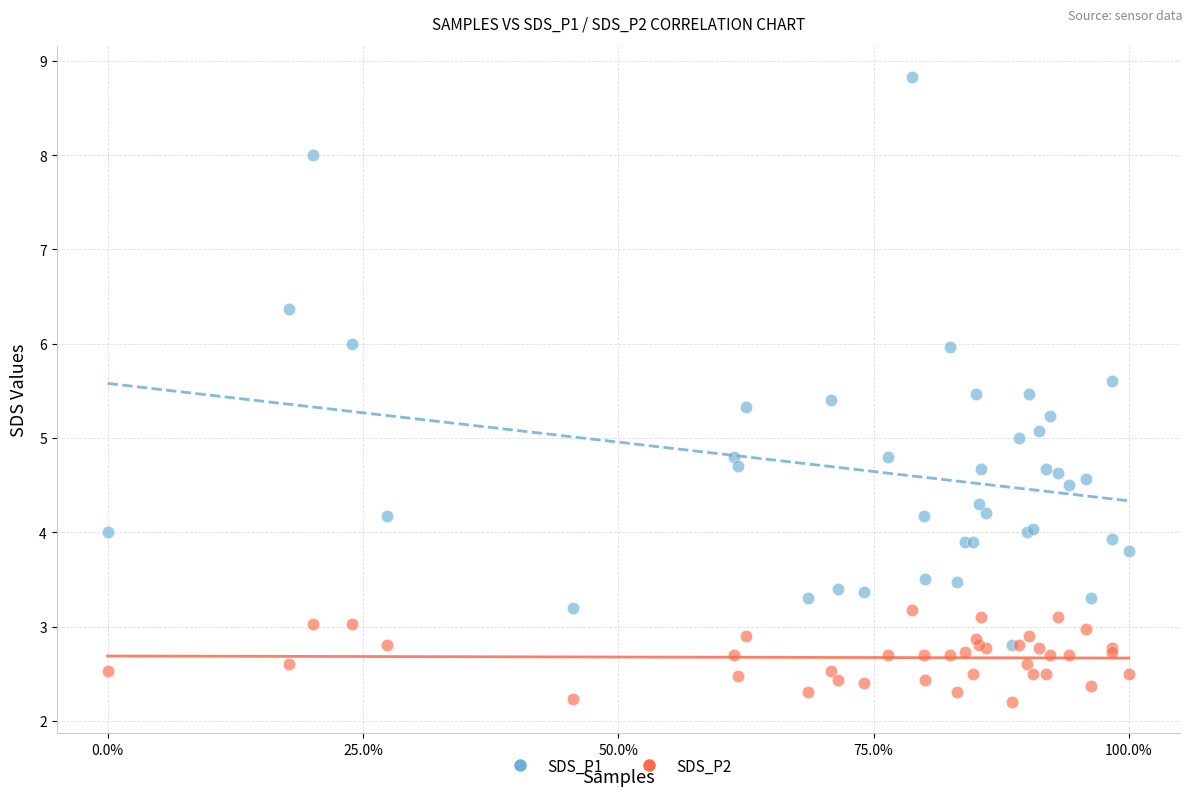

Which series contains the lowest Y value?

SDS_P2